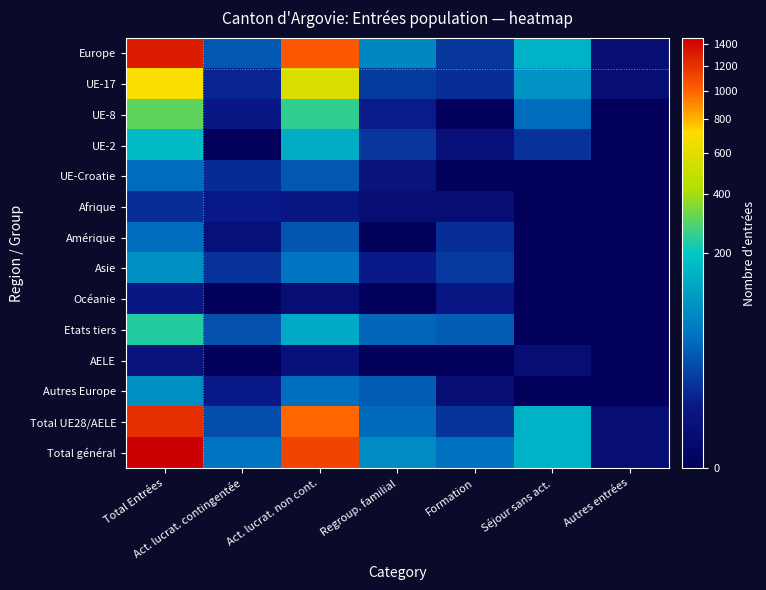

Which series has the largest range (max minus min)?

Total général